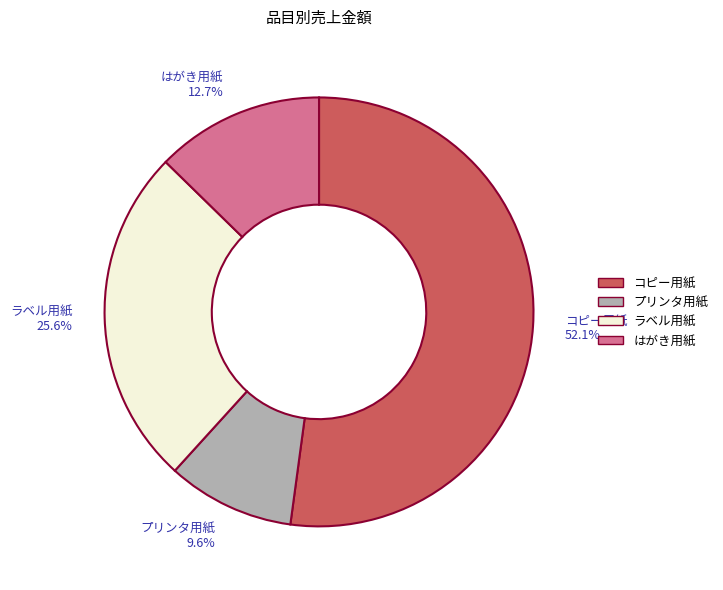

To the nearest percent, what portion does コピー用紙 represent?

52%